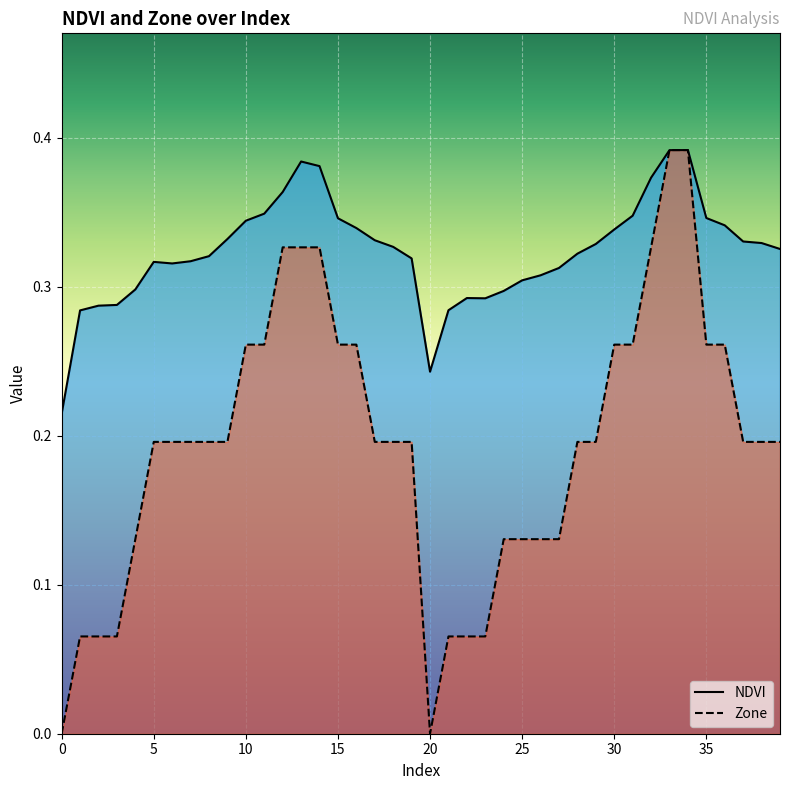

Count the Zone values in the range 0 to 1.

40